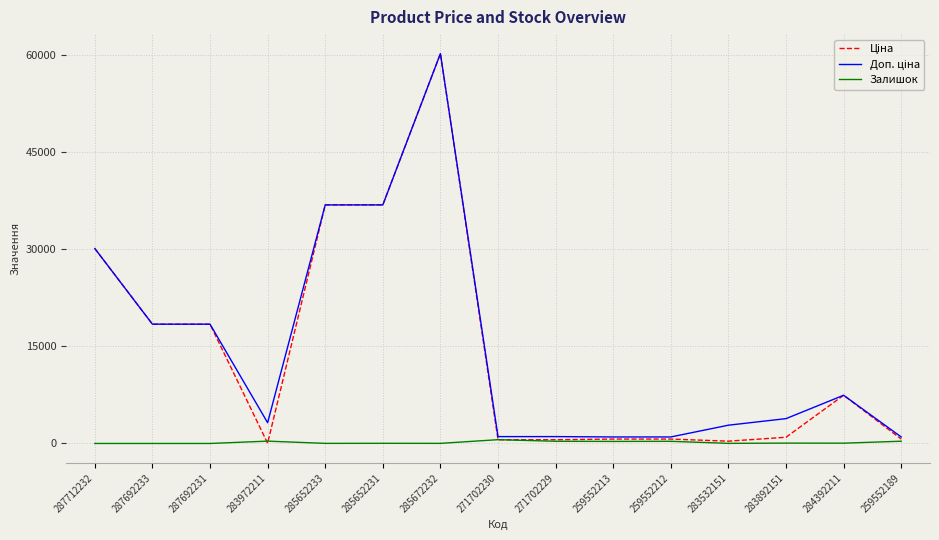

What is the spread (max minus min) of values at 287692231?

18420.9